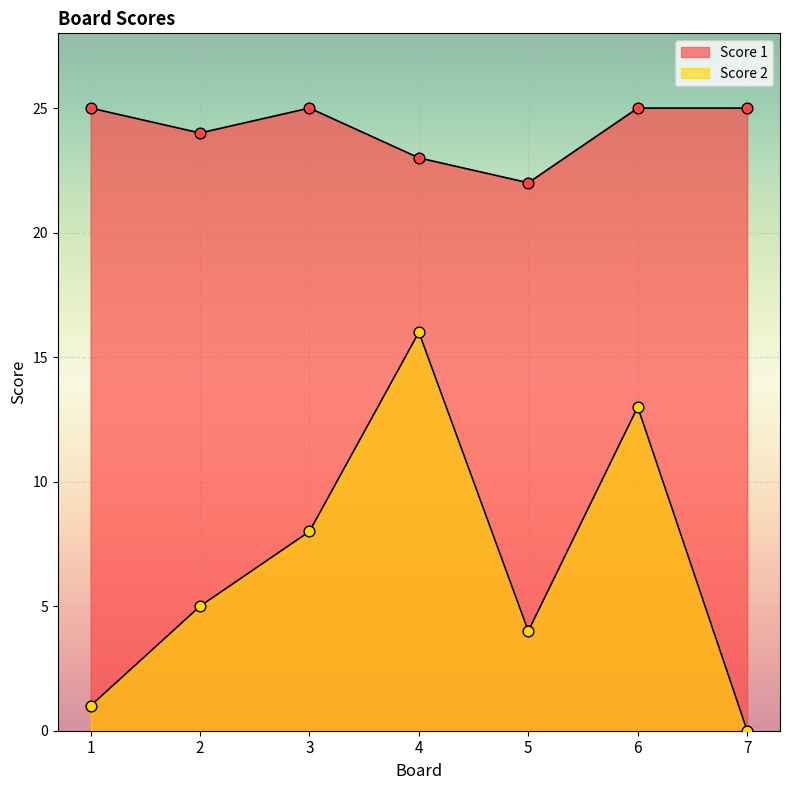

Which series has the widest spread of Y values?

Score 2